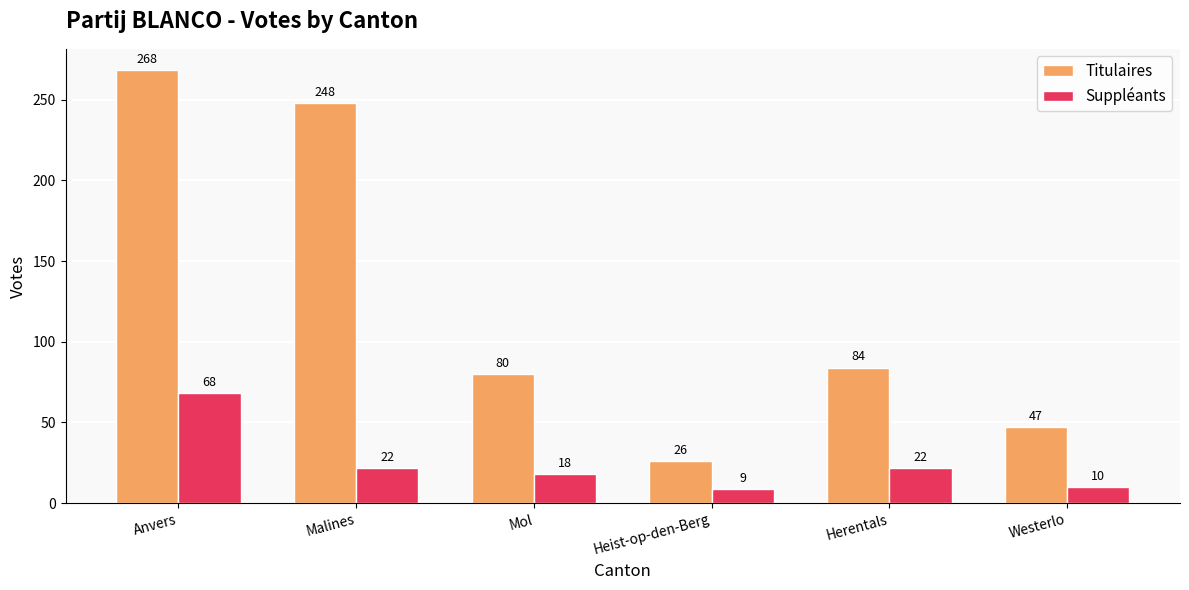

Reading right to left, extract all data points from this chart.

Titulaires: Westerlo=47	Herentals=84	Heist-op-den-Berg=26	Mol=80	Malines=248	Anvers=268
Suppléants: Westerlo=10	Herentals=22	Heist-op-den-Berg=9	Mol=18	Malines=22	Anvers=68